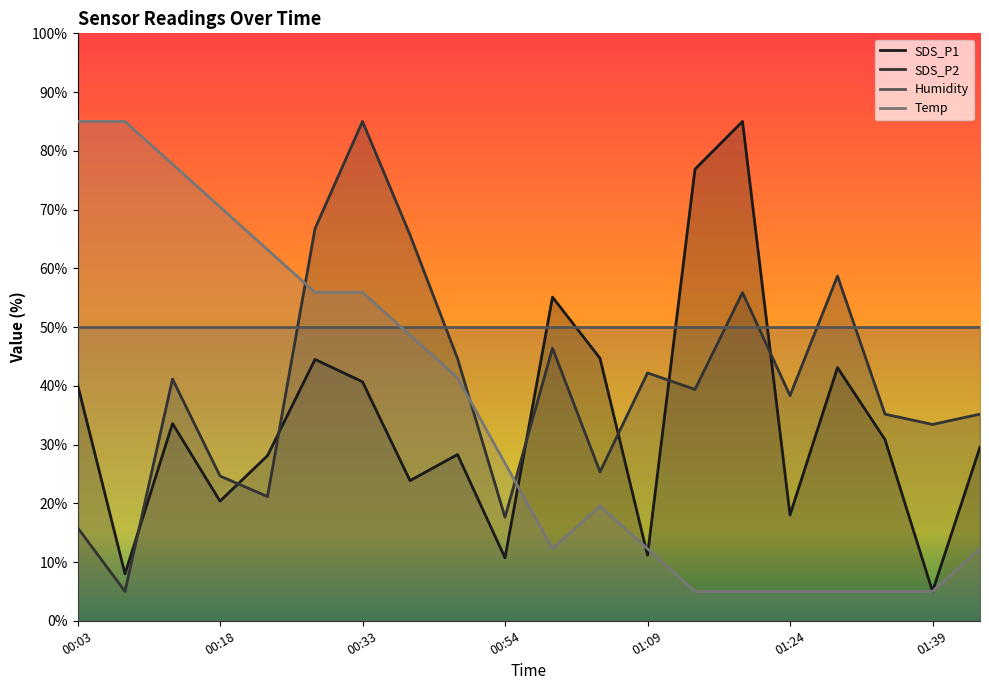

Which series has the widest spread of values?

SDS_P1